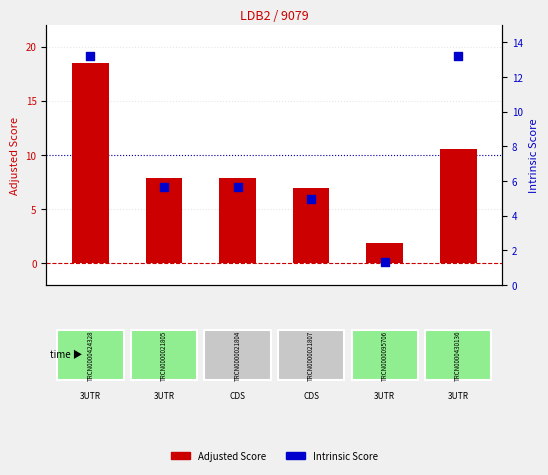

Which series has the largest Y range (max minus min)?

Adjusted Score